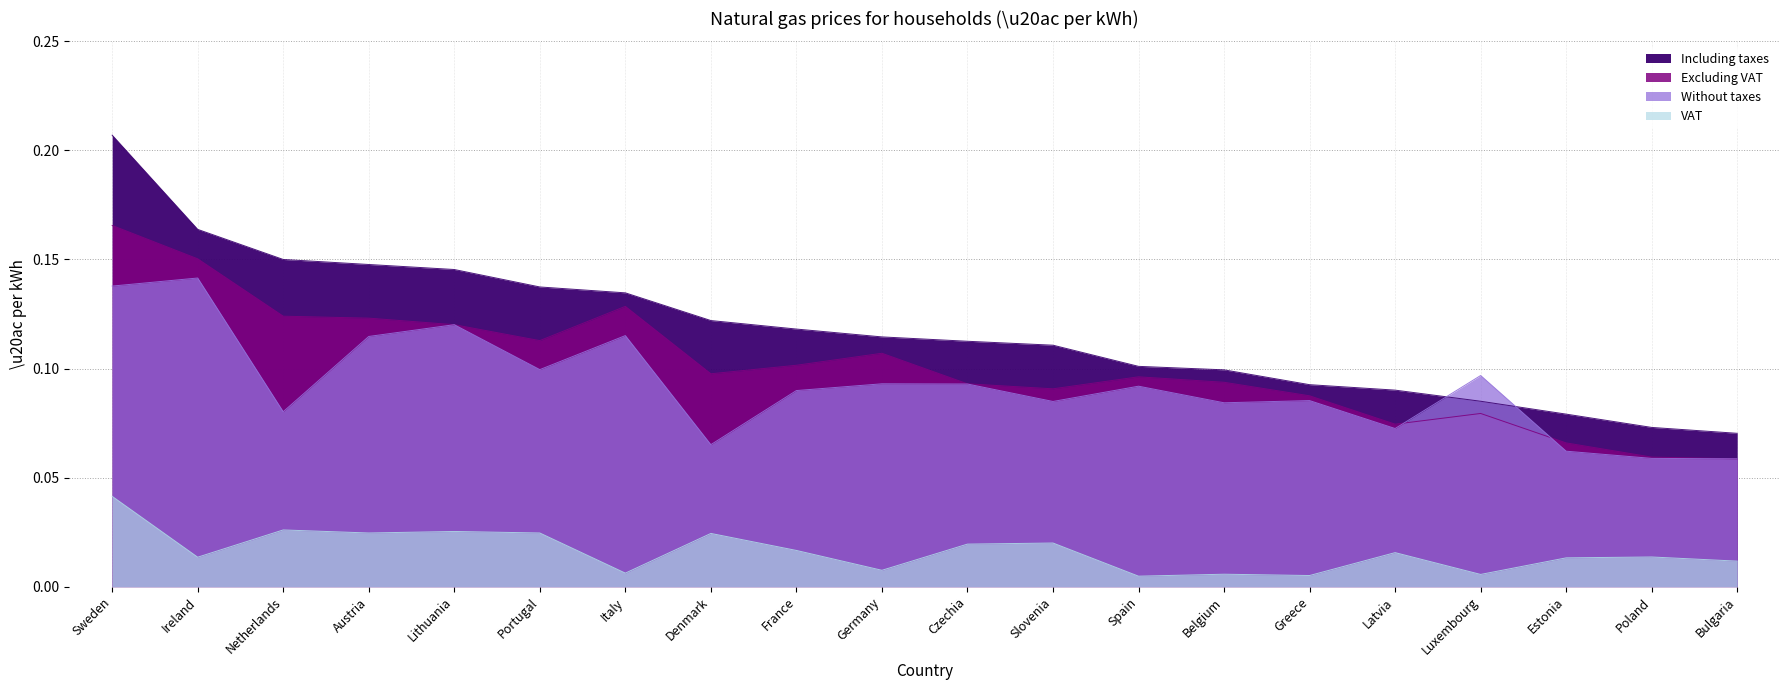

What is the sum of all Excluding VAT values?

2.0